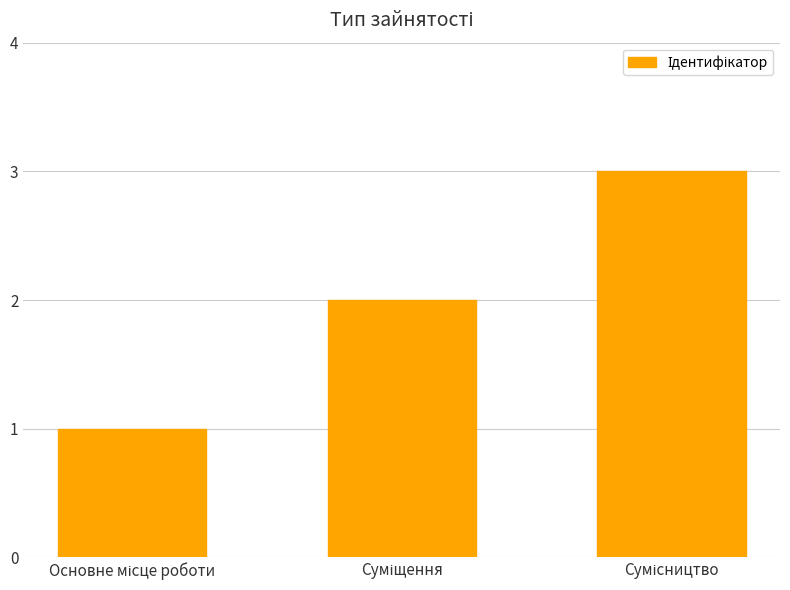

What is the greatest value displayed?

3